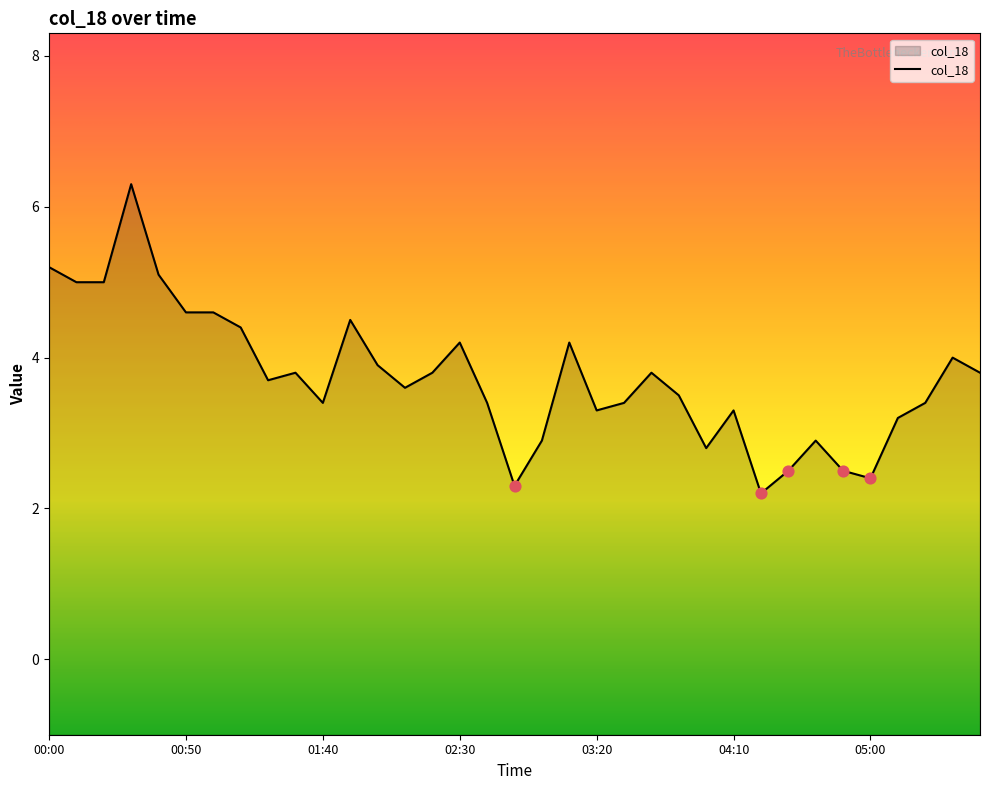

Approximately how many times larger is the value at 02:50 compared to 02:00?

0.6